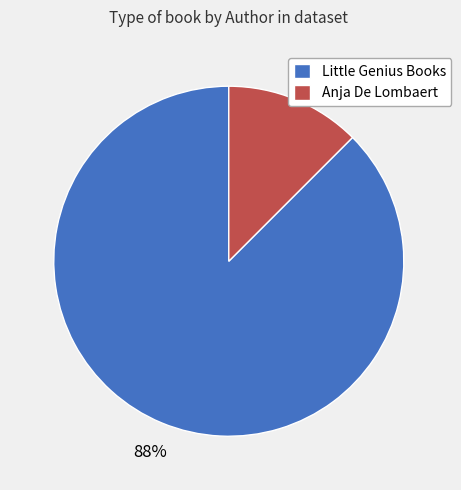

True or false: Anja De Lombaert accounts for 25% of the total.

False